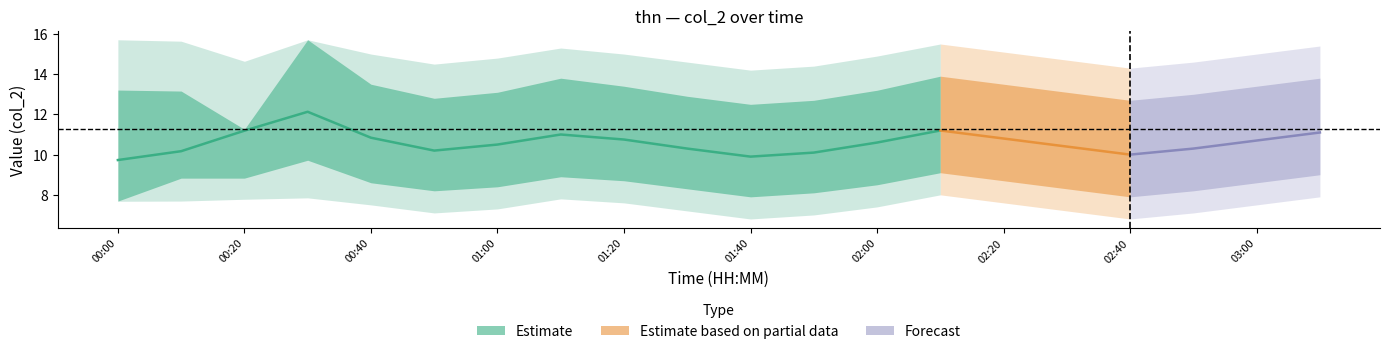

The thn_upper series shows 13.2 at 00:10. True or false?

True